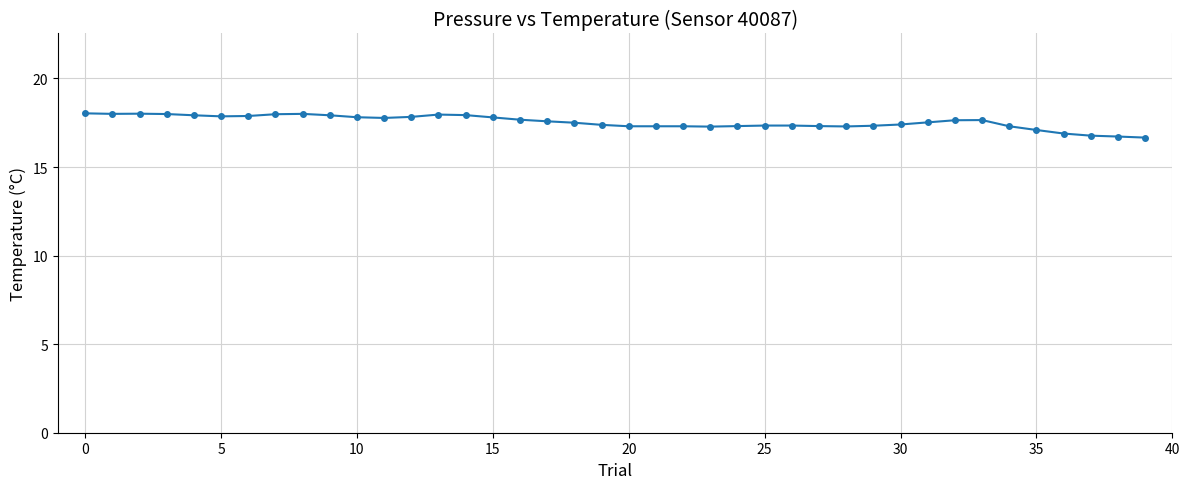

What is the difference between the maximum and minimum values?

1.4